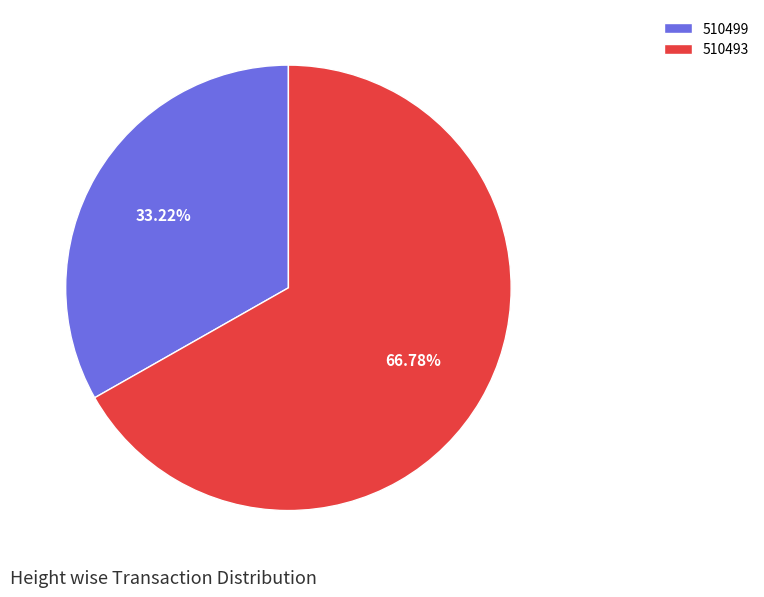

Combined, do 510499 and 510493 account for over 50%?

Yes